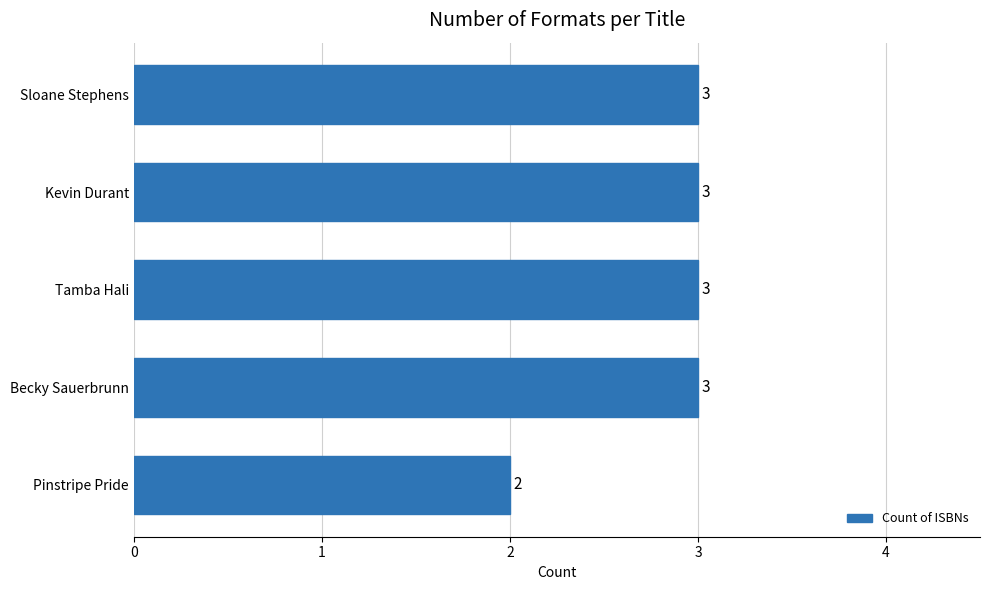

What position from the bottom is Pinstripe Pride?

1